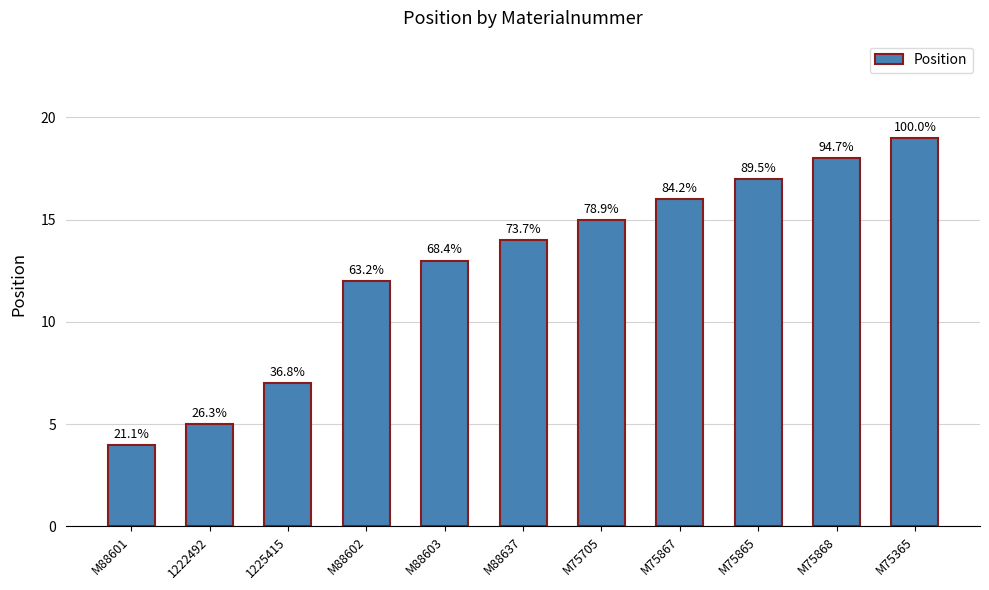

Rank the categories by value from lowest to highest.

M88601, 1222492, 1225415, M88602, M88603, M88637, M75705, M75867, M75865, M75868, M75365